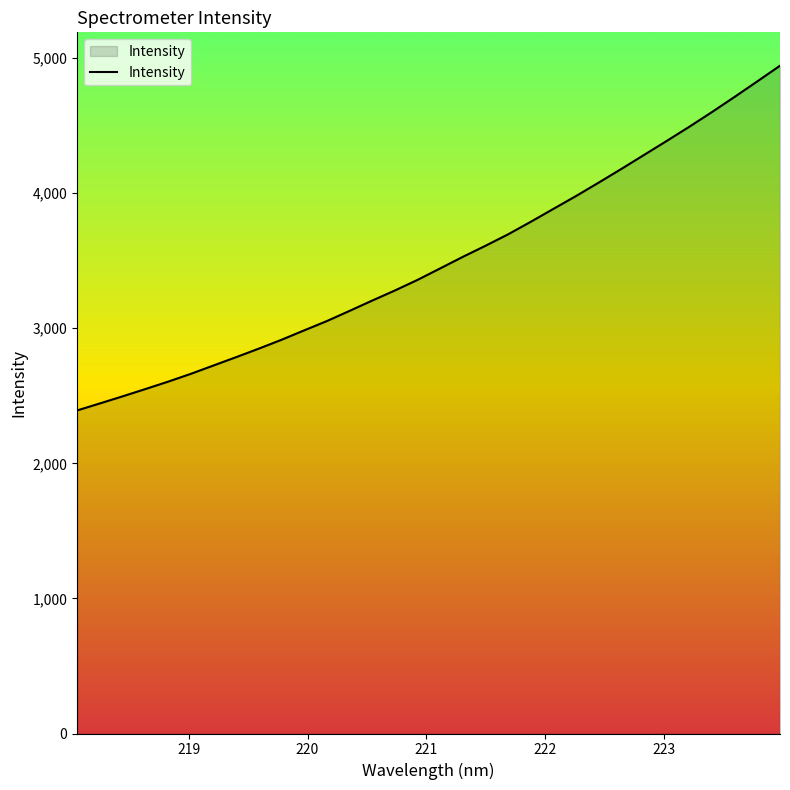

Count the number of categories in the chart.

32